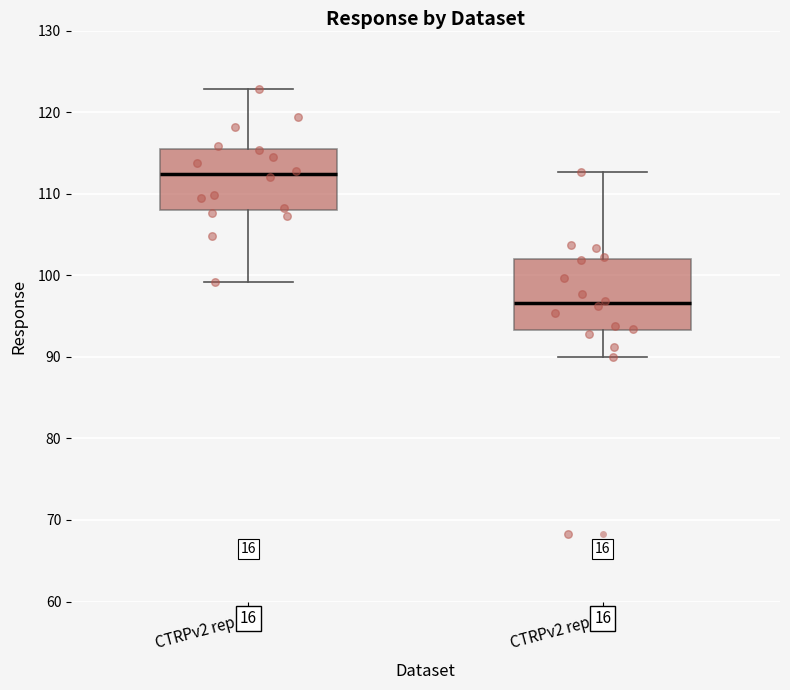

Where does the upper whisker of the box for CTRPv2 rep 2 end on the y-axis? The values are not printed on the chart, so give them approximately, as read against the axis.

113